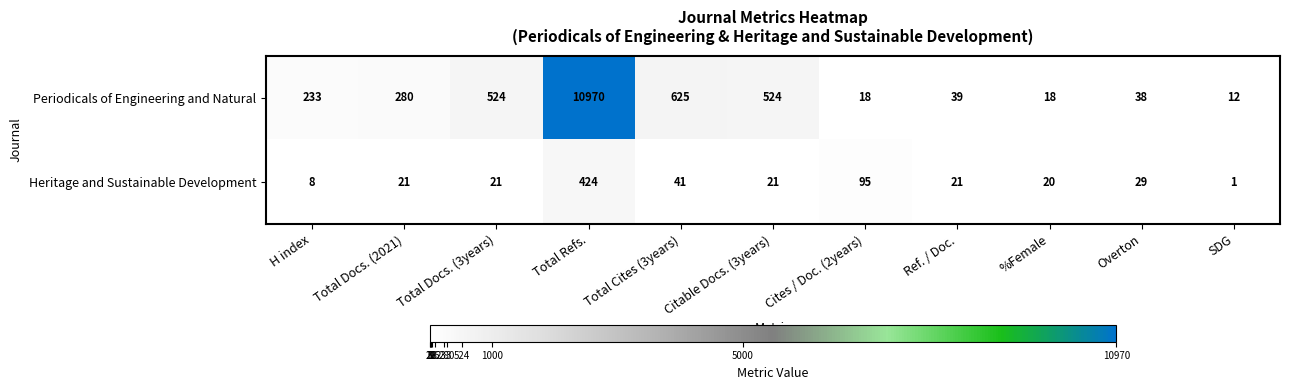

Rank the series by their average value, from lowest to highest.

Heritage and Sustainable Development, Periodicals of Engineering and Natural